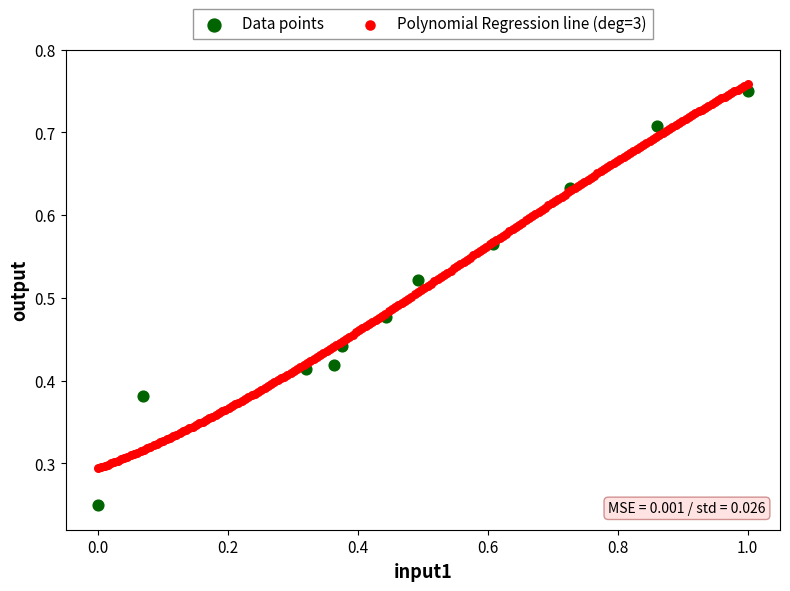

Which series reaches the minimum Y coordinate?

Data points